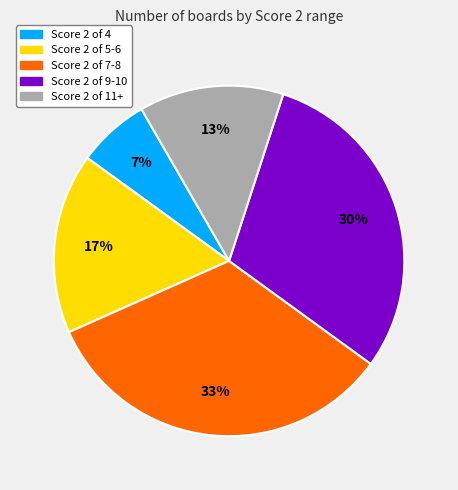

Does any single category account for the majority?

No